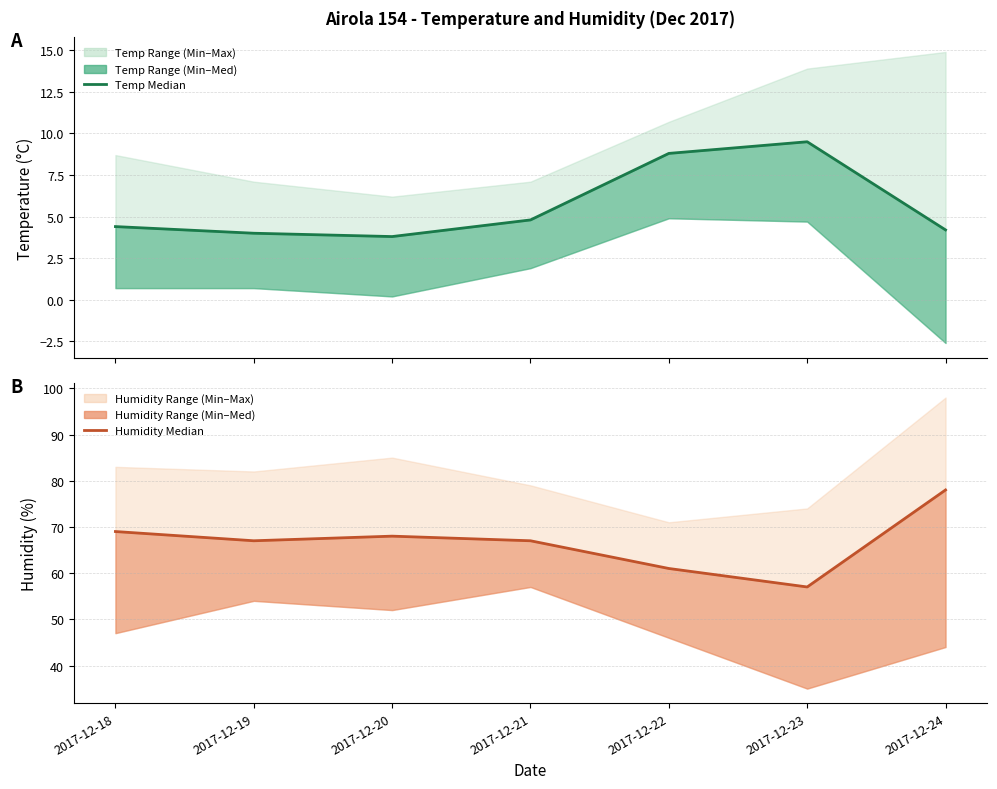

Where is Temp MED MIN nearest to the value 6?

2017-12-21